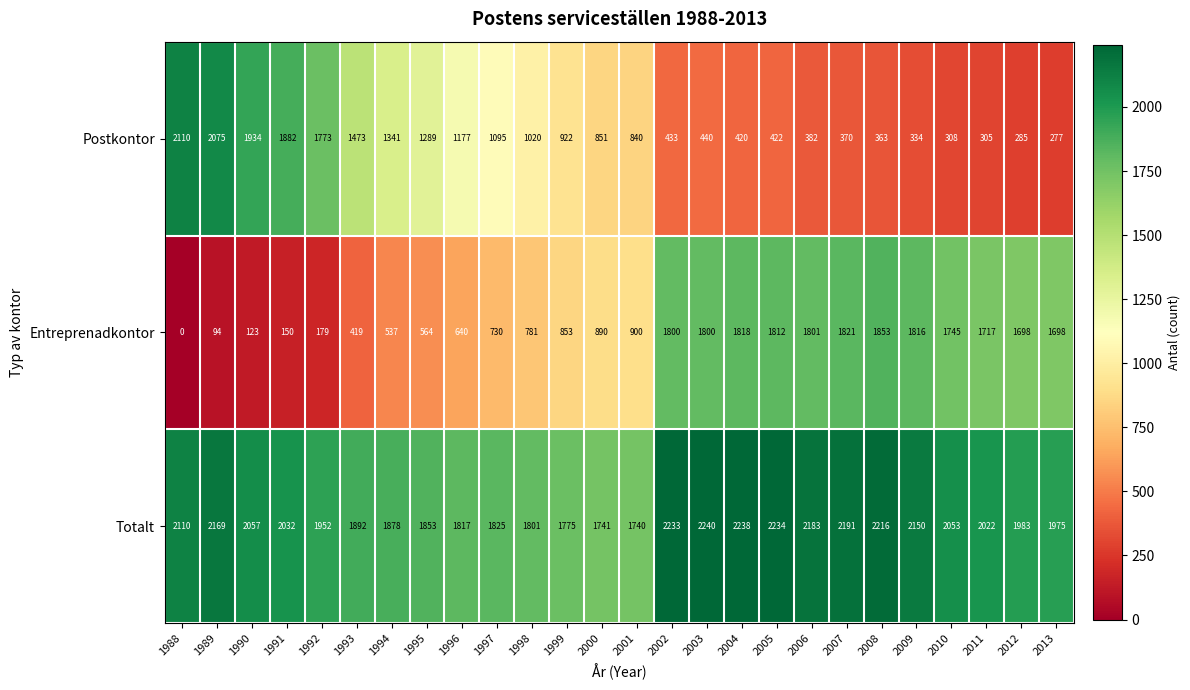

What is the difference between the Postkontor values at 1990 and 2013?

1657